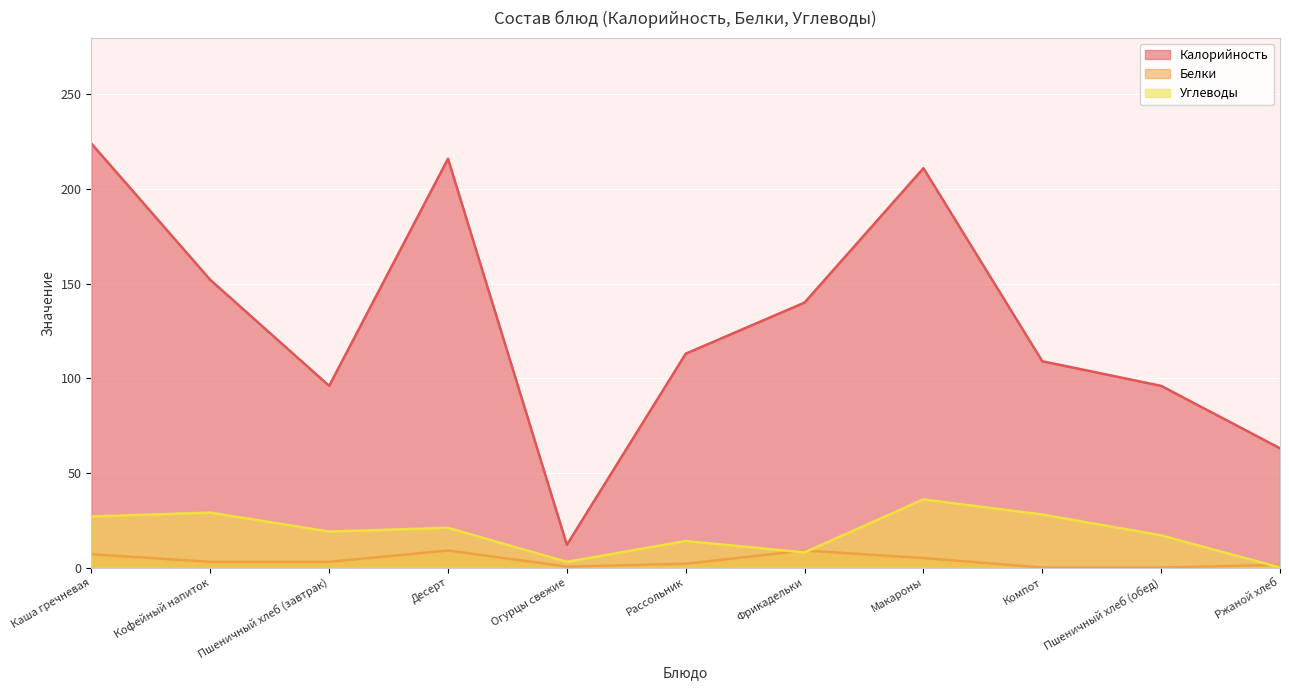

List the labels in order of Углеводы value, smallest first.

Ржаной хлеб, Огурцы свежие, Фрикадельки, Рассольник, Пшеничный хлеб (обед), Пшеничный хлеб (завтрак), Десерт, Каша гречневая, Компот, Кофейный напиток, Макароны